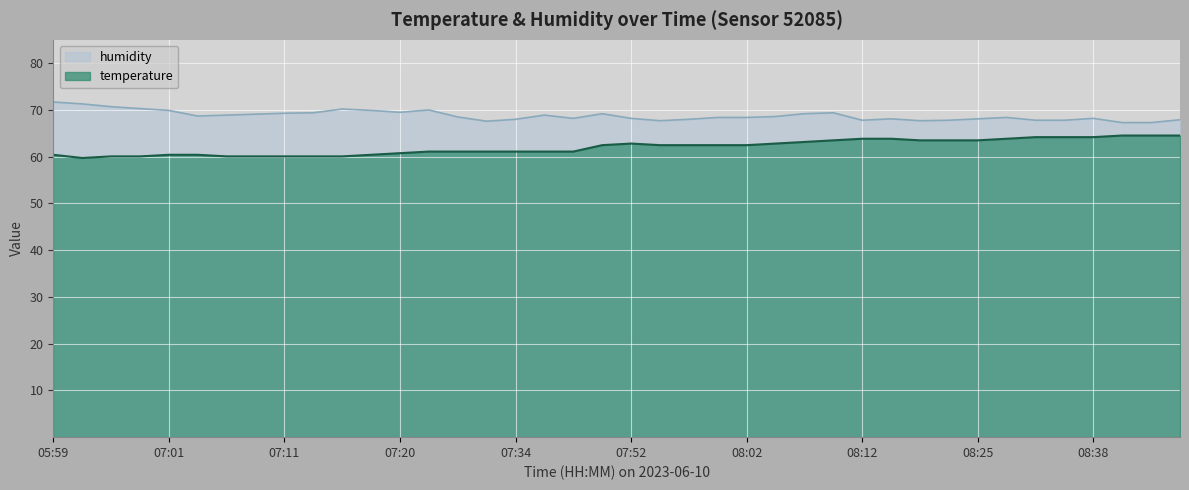

At which label does humidity reach its peak?

05:59